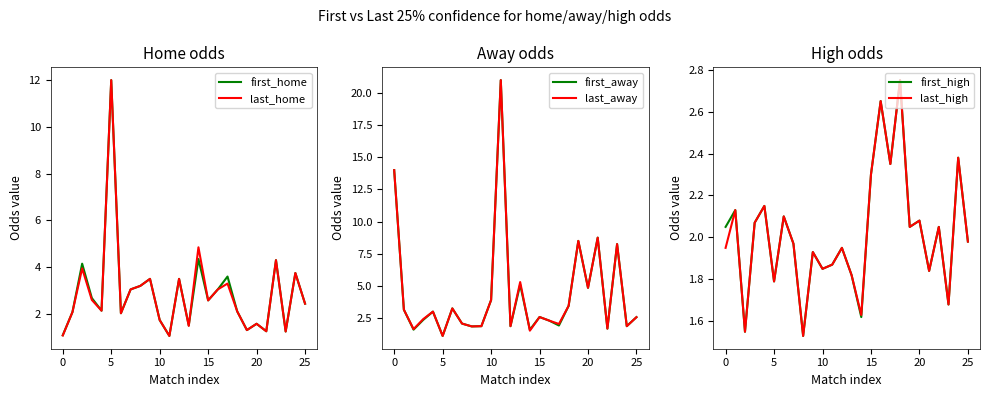

Between 18 and 21, which series saw the biggest shift?

first_away